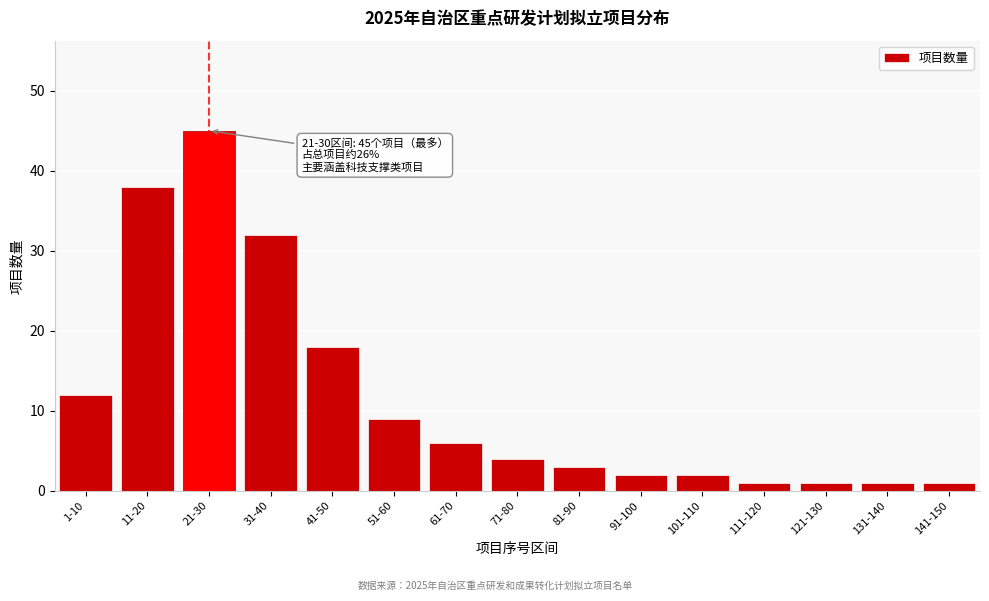

Reading left to right, what are all the values shown in this chart?

1-10=12	11-20=38	21-30=45	31-40=32	41-50=18	51-60=9	61-70=6	71-80=4	81-90=3	91-100=2	101-110=2	111-120=1	121-130=1	131-140=1	141-150=1